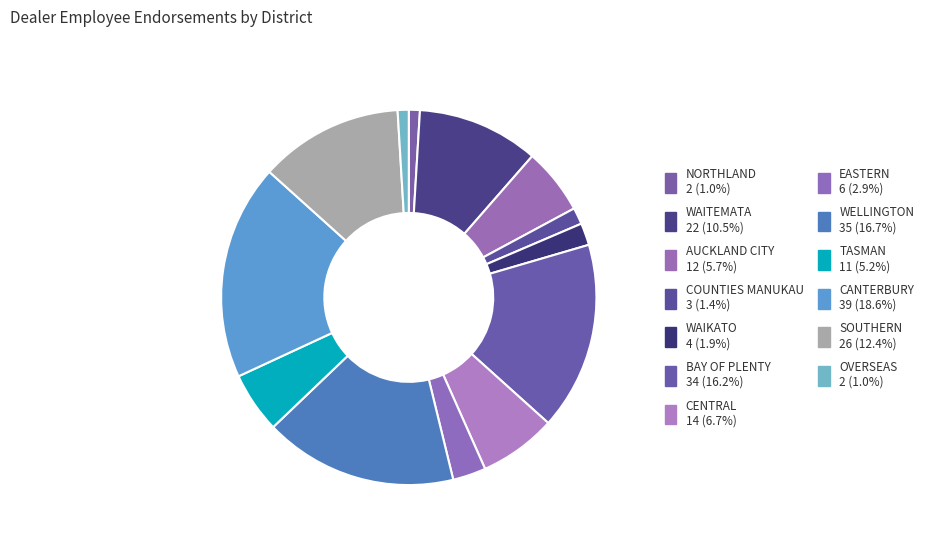

What is the total percentage of CENTRAL and OVERSEAS?

7.6%